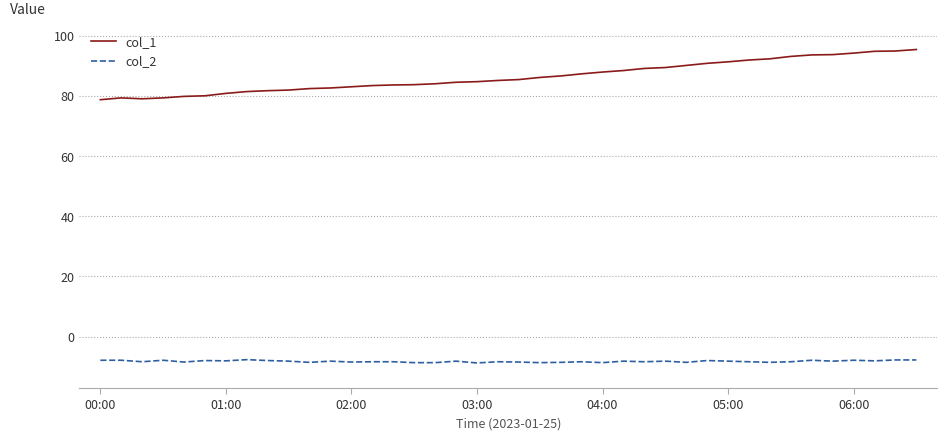

Which series has the largest range (max minus min)?

col_1